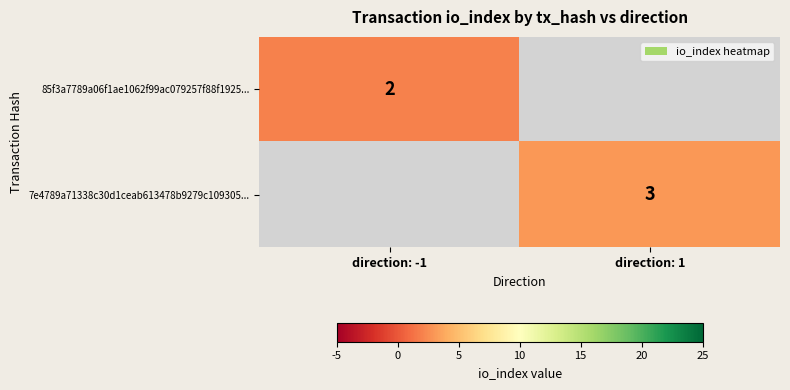

Is it true that 7e4789a71338c30d1ceab613478b9279c109305... equals 3 at direction: 1?

True